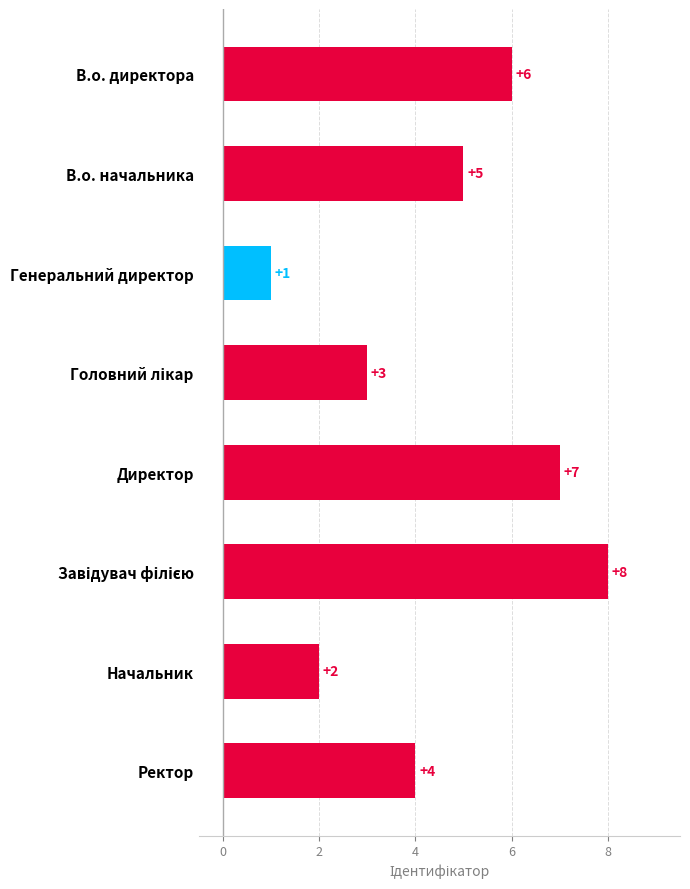

What is the label of the 8th bar from the bottom?

В.о. директора